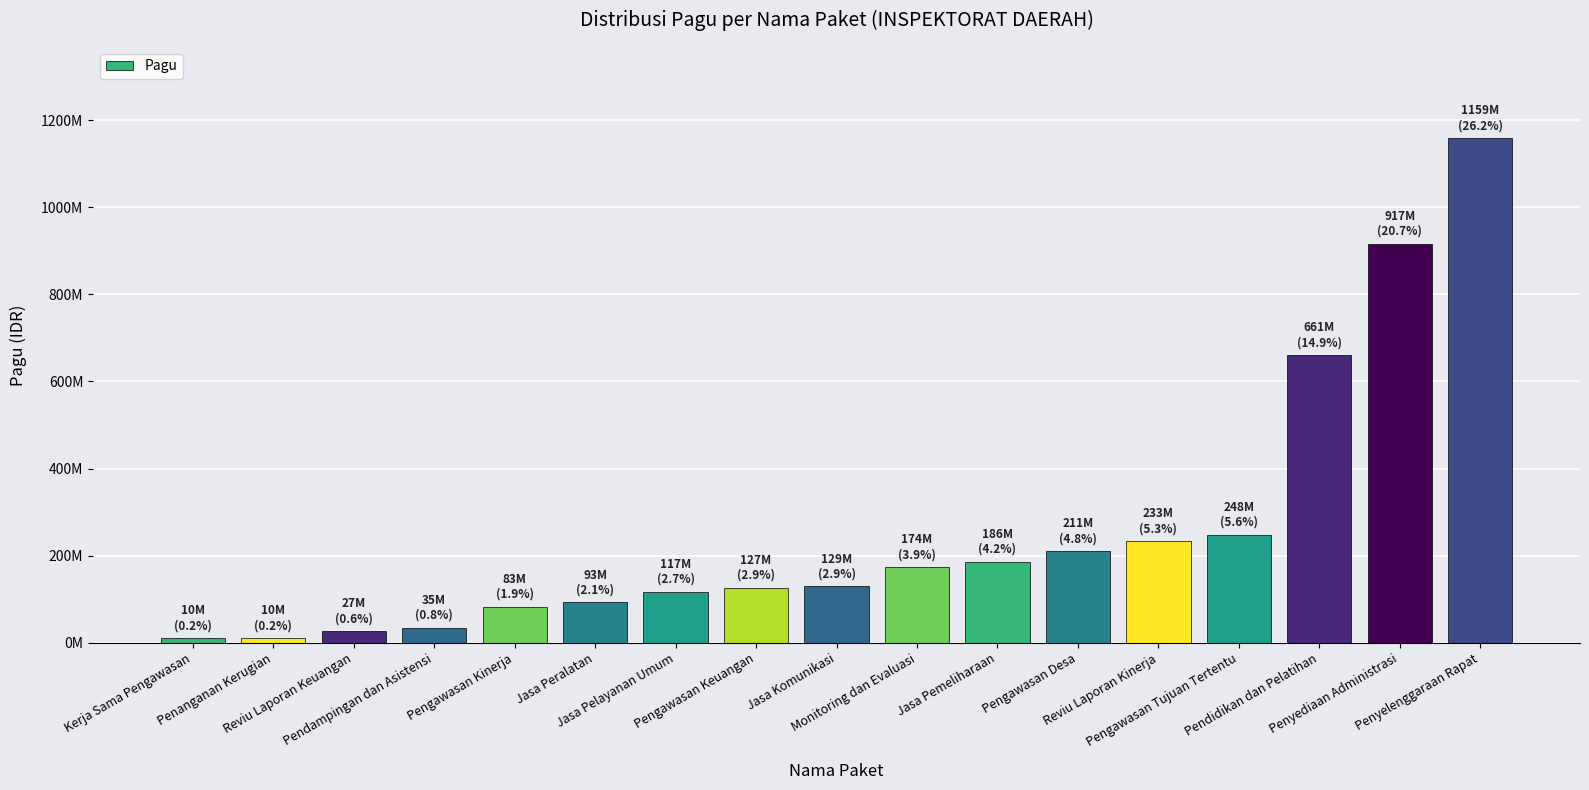

What is the difference between the maximum and minimum values?

1148817000